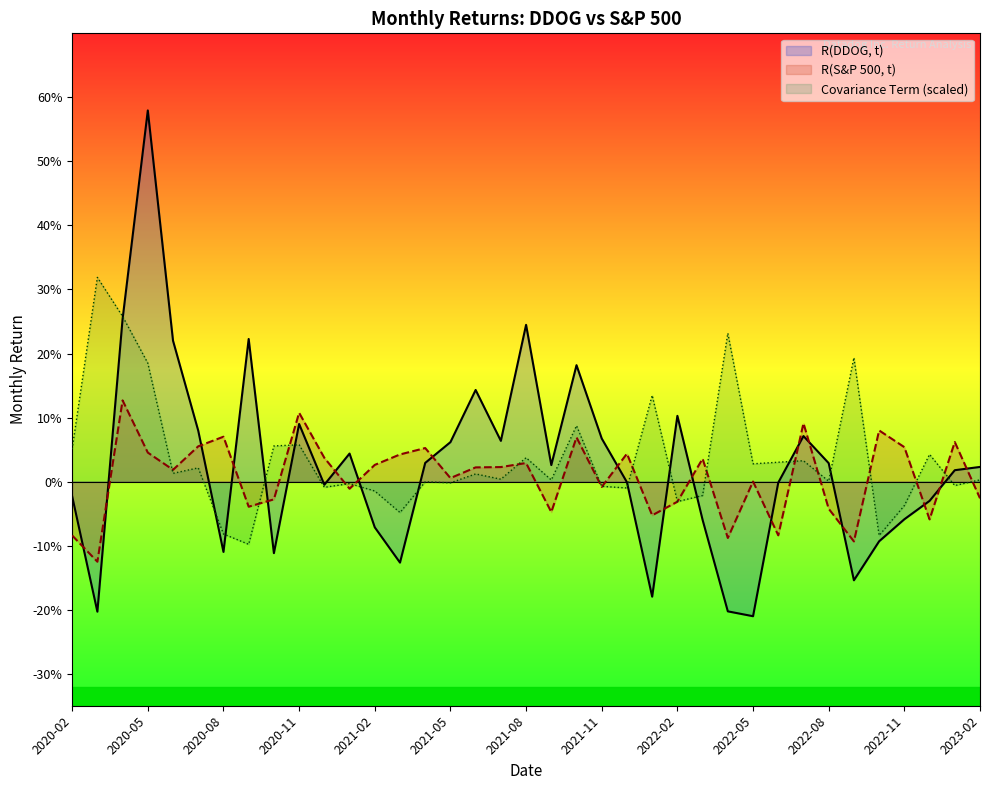

What is the difference between the maximum and second lowest values in the R(S&P 500, t) series?

0.2